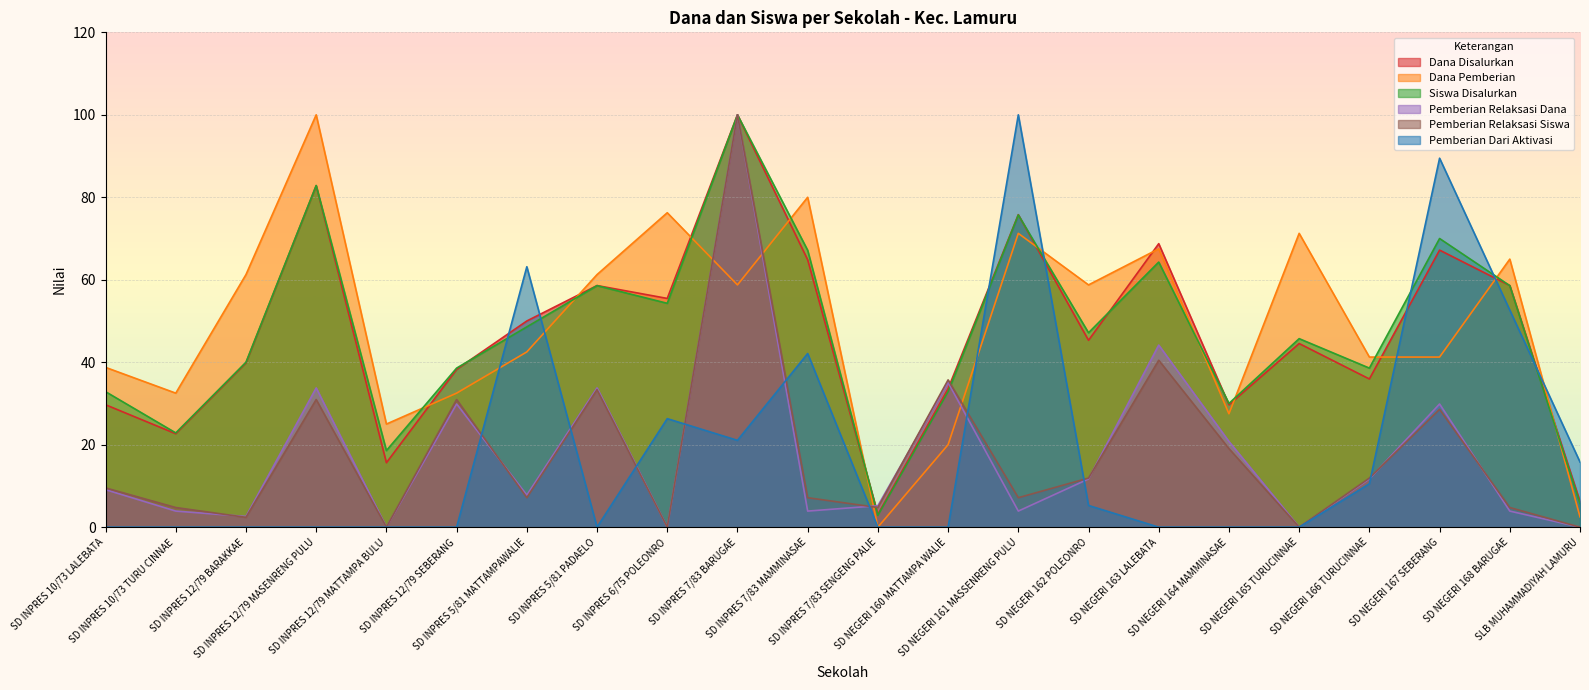

Which series changed the most between SD NEGERI 163 LALEBATA and SD NEGERI 166 TURUCINNAE?

Dana Disalurkan